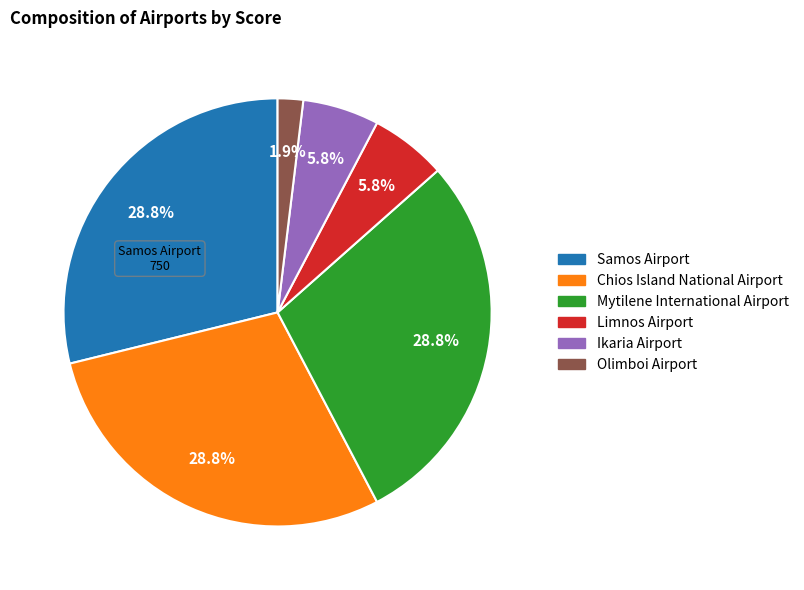

How many segments does this pie chart have?

6